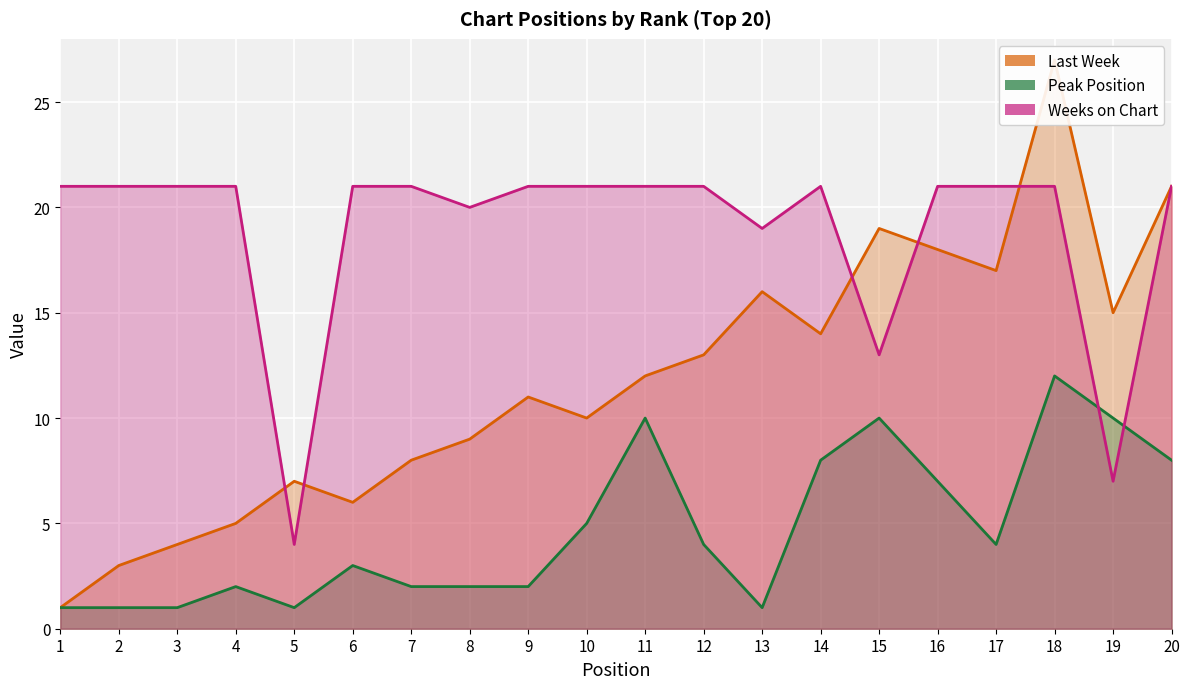

Where is Last Week nearest to the value 14?

14